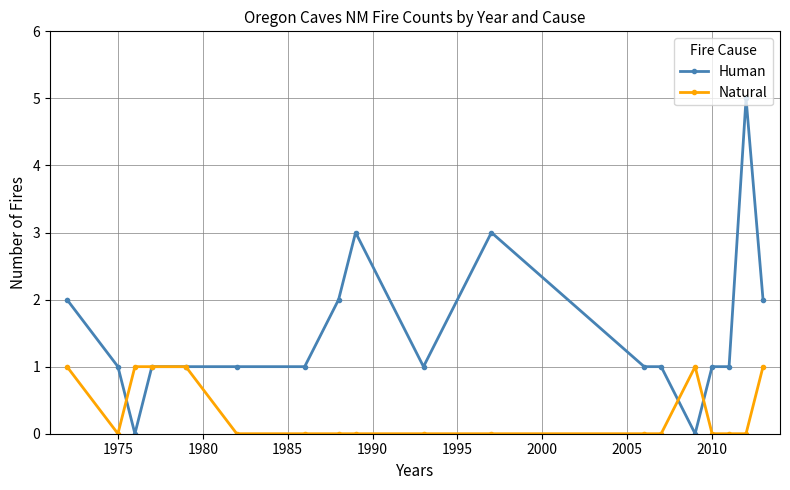

List the series in order of their overall mean, lowest first.

Natural, Human